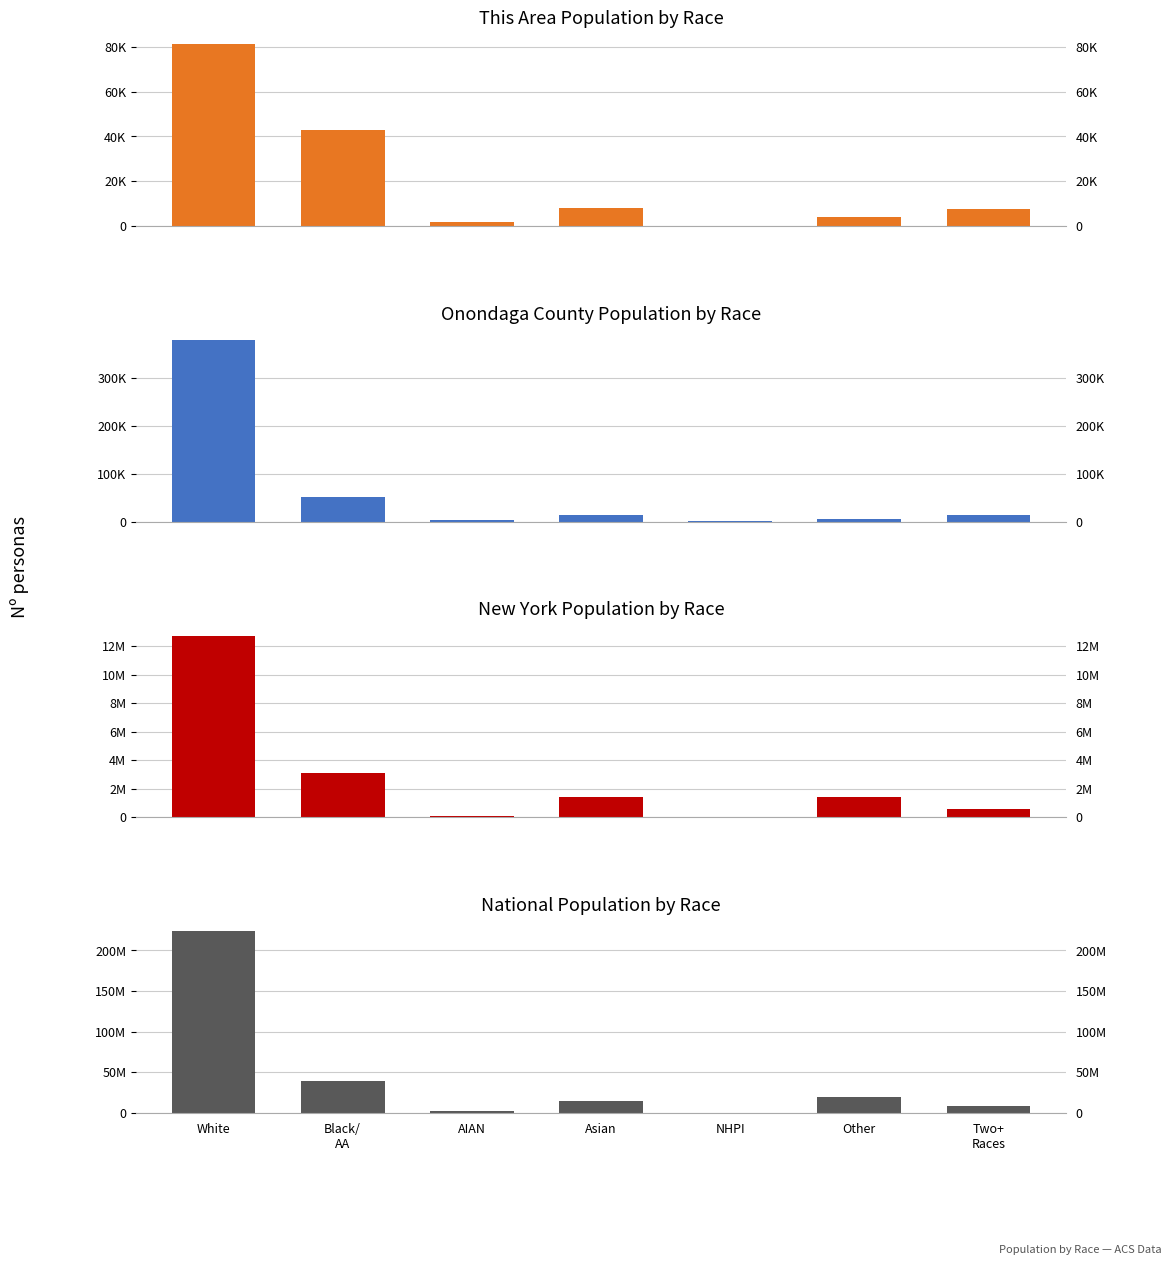

Is the value of New York Population by Race at Asian greater than the value of This Area Population by Race at Two+
Races?

Yes